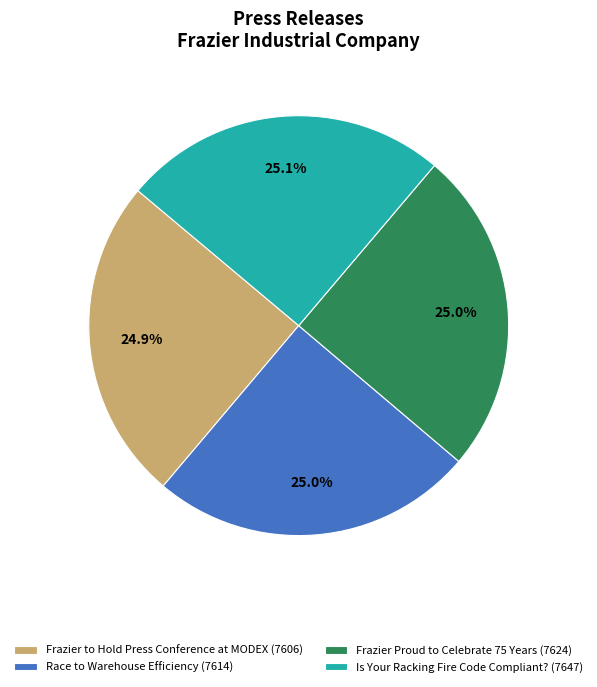

Combined, what portion of the pie is Is Your Racking Fire Code Compliant? and Frazier Proud to Celebrate 75 Years?

50.1%